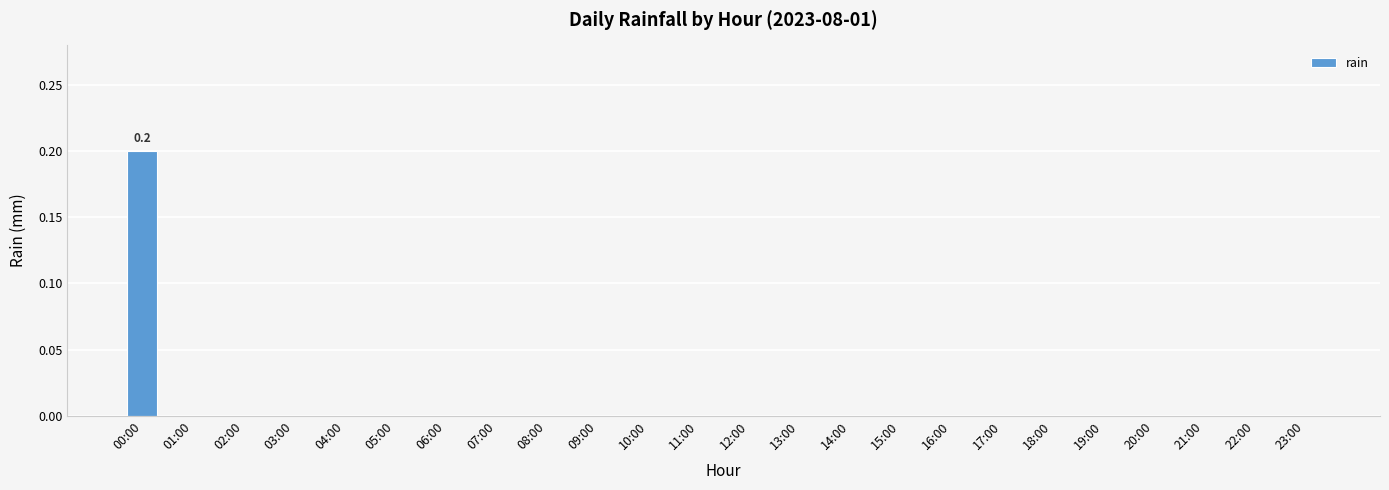

Does the chart contain stacked bars?

No